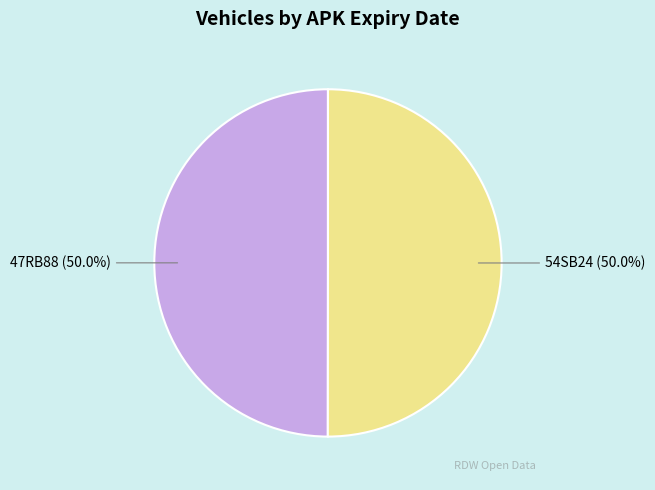

Approximately how many times larger is the value at 47RB88 compared to 54SB24?

1.0